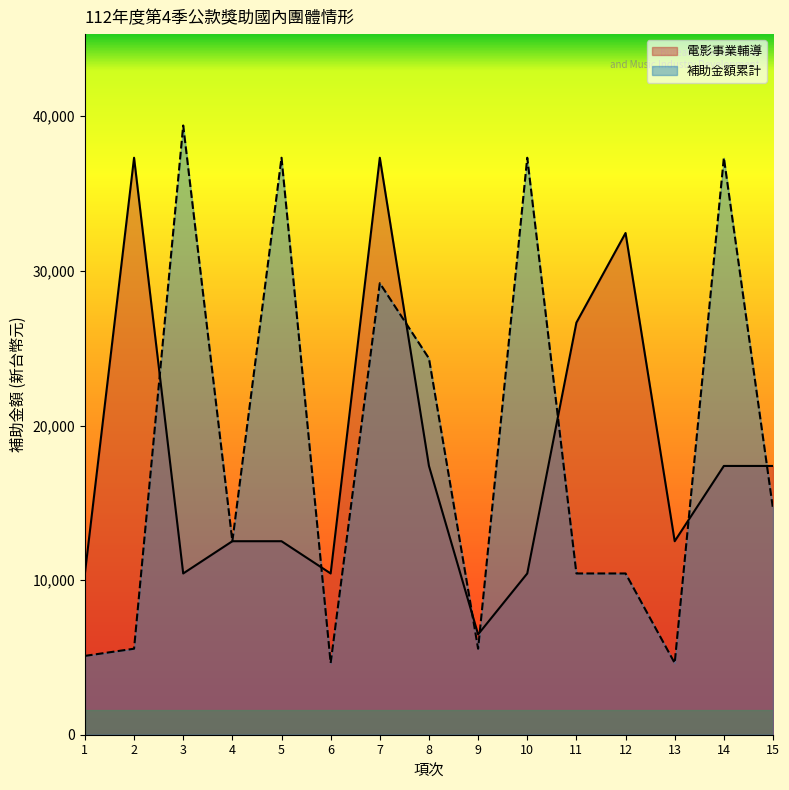

True or false: 電影事業輔導 has more than 0 points higher than both neighbors.

True